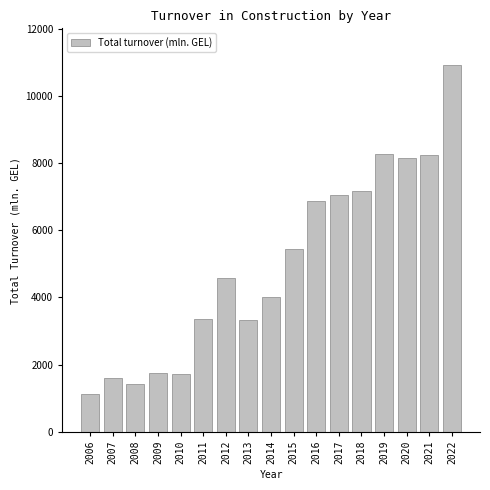

What is the value of the 6th bar from the left?

3367.9